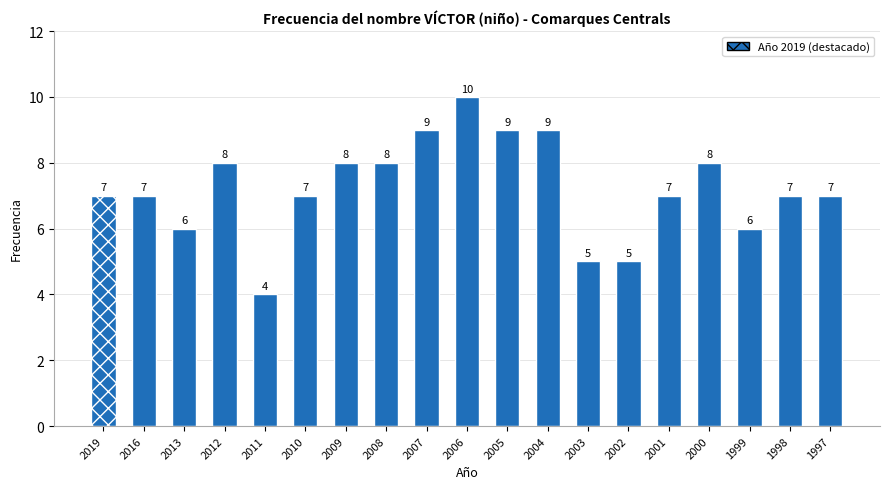

What is the maximum value shown in the chart?

10